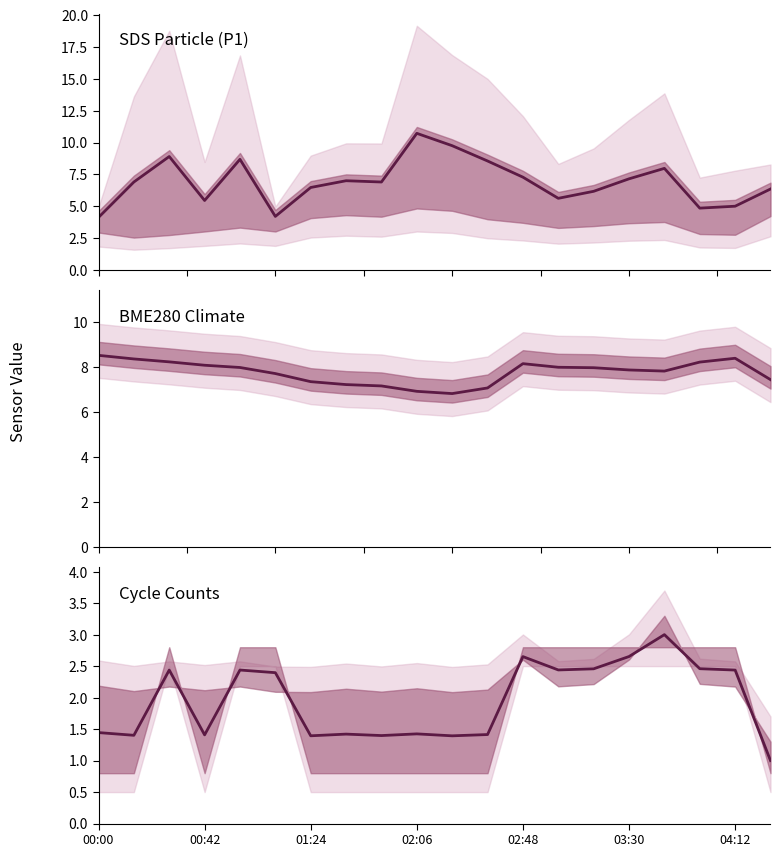

What is the sum of all Max_cycle values?

39.1